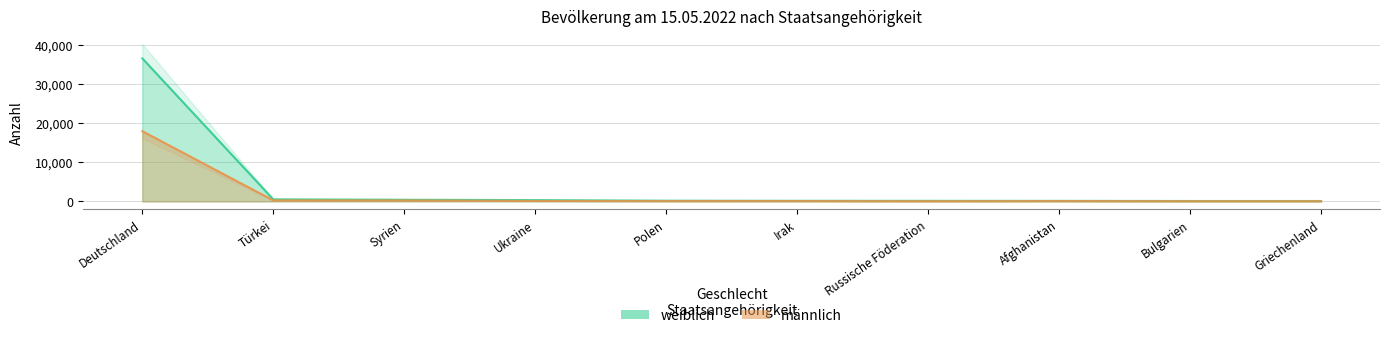

How many series are shown in this chart?

2